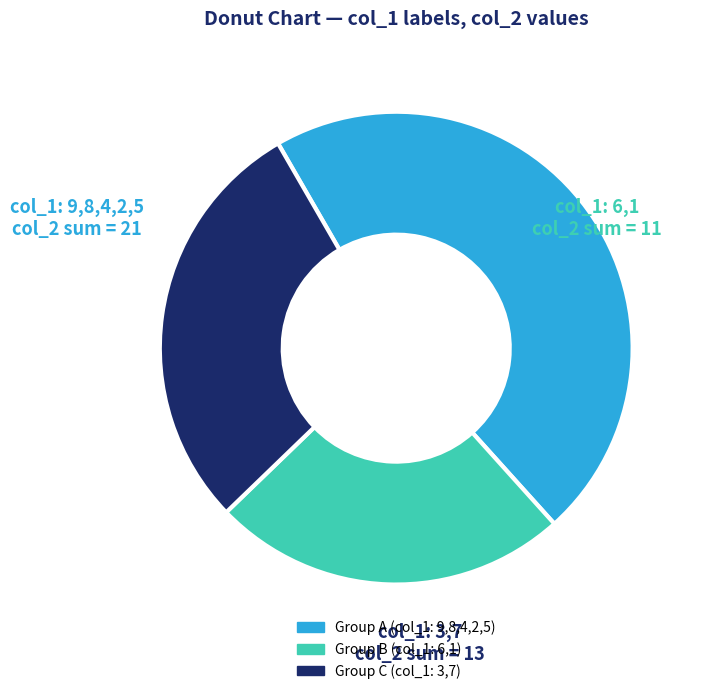

The Group C (col_1: 3,7) slice represents 29% of the pie. True or false?

True